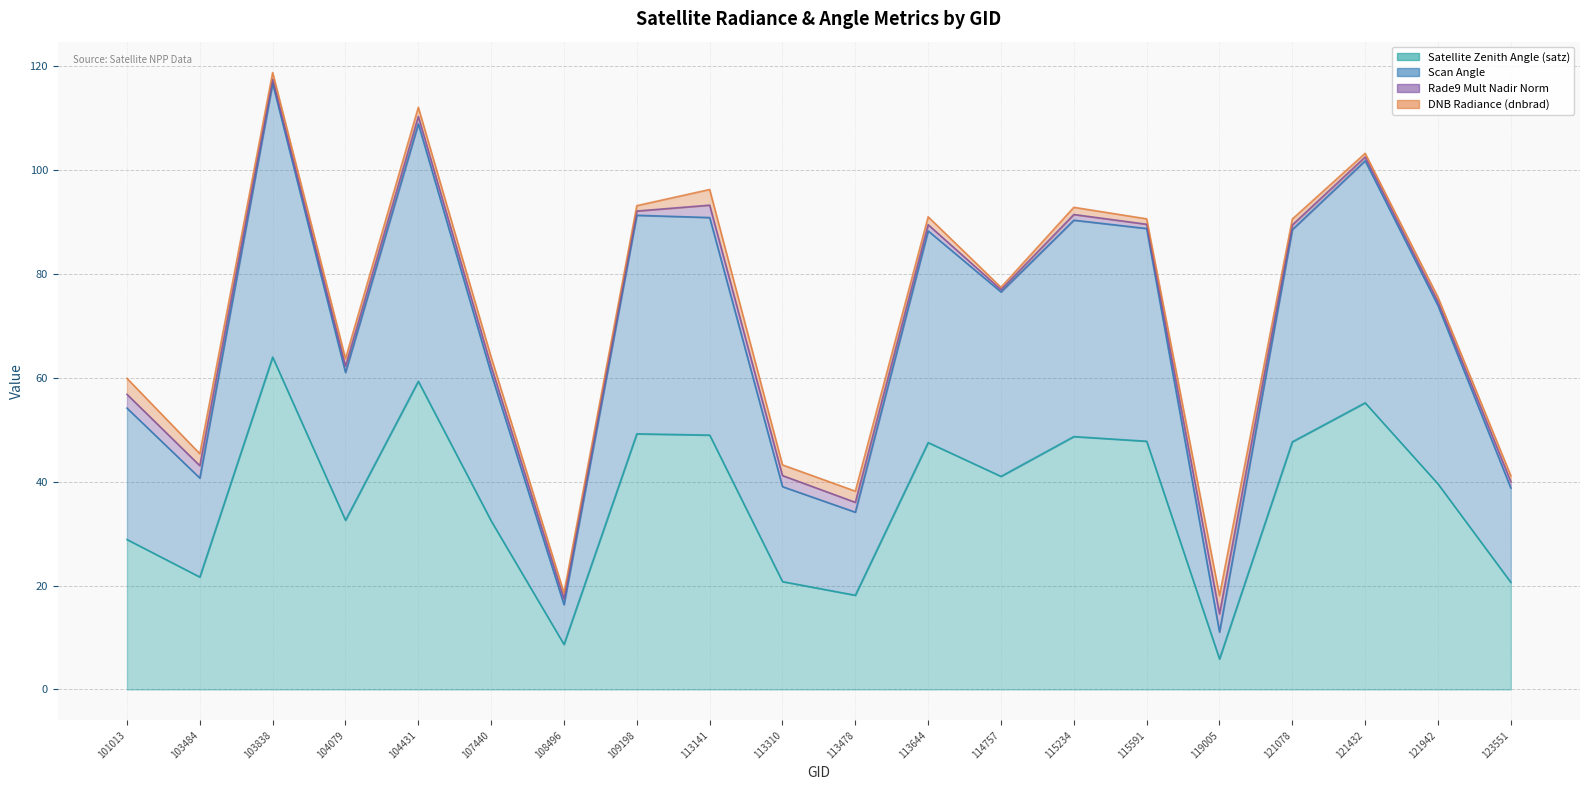

What is the sum of all satz values?

738.9